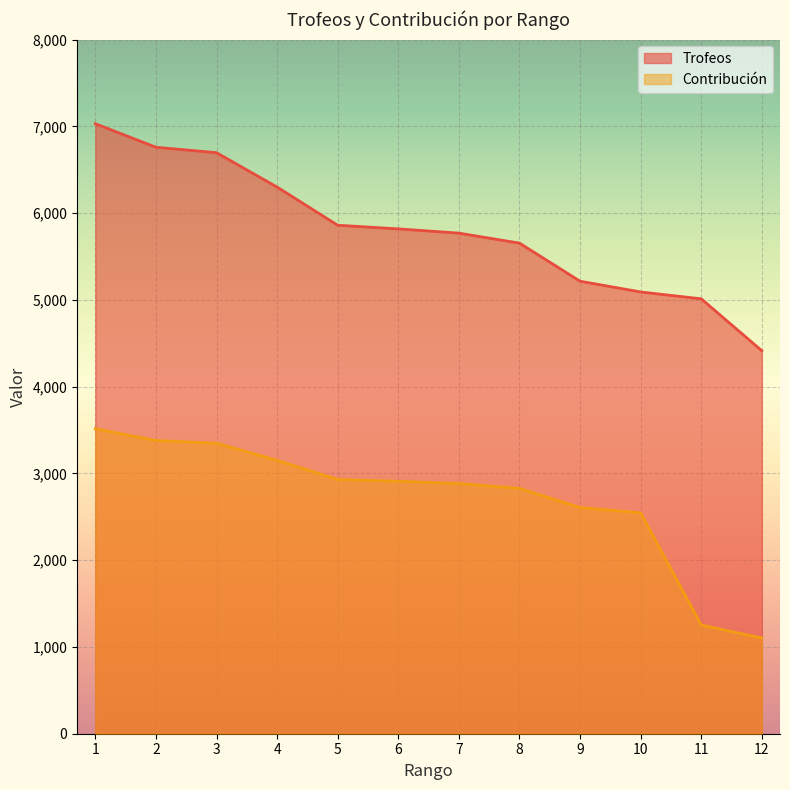

What is the difference between the Trofeos values at 11 and 1?

2018